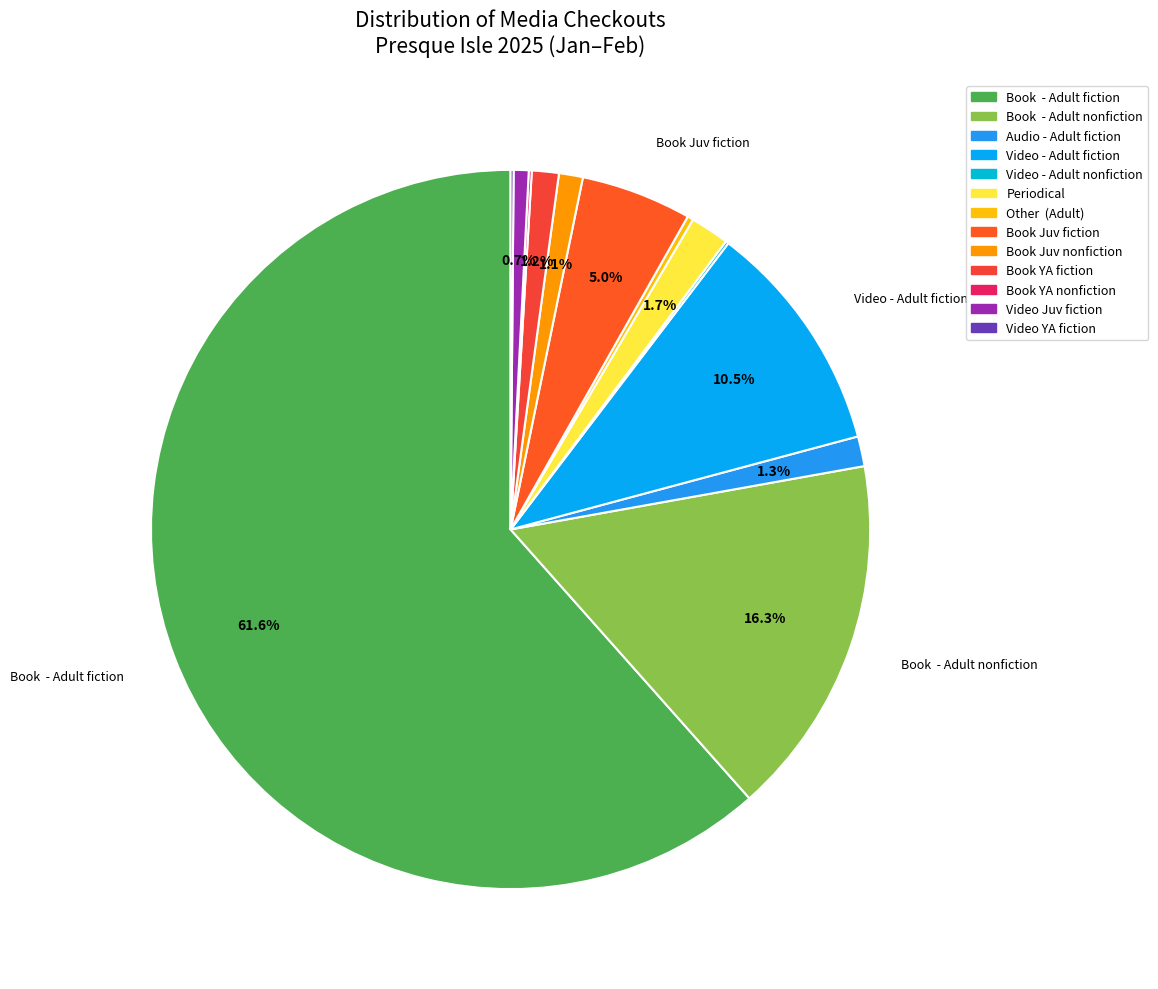

To the nearest percent, what is the average slice percentage?

8%